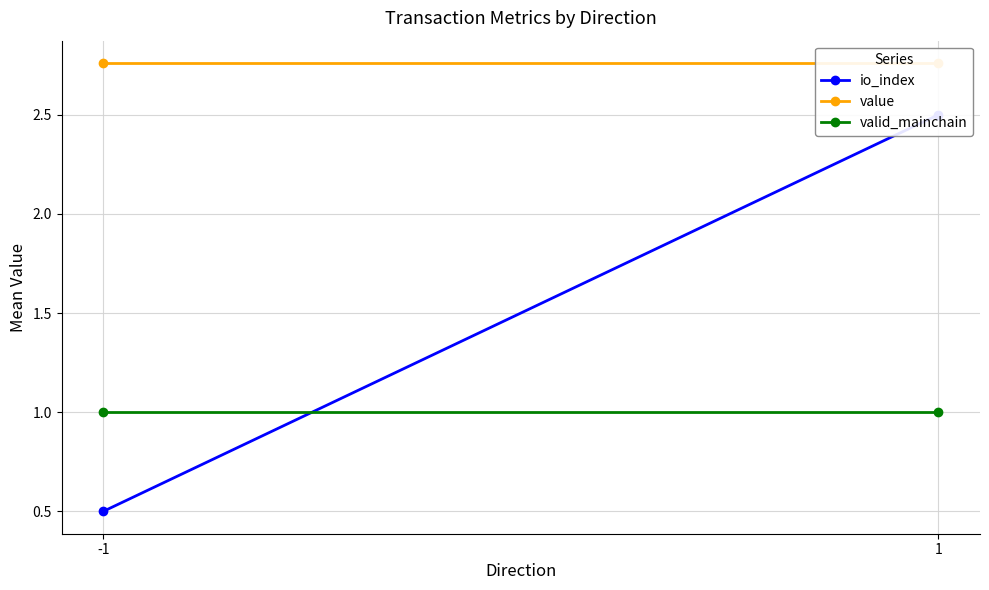

Which series has the largest total across all categories?

value